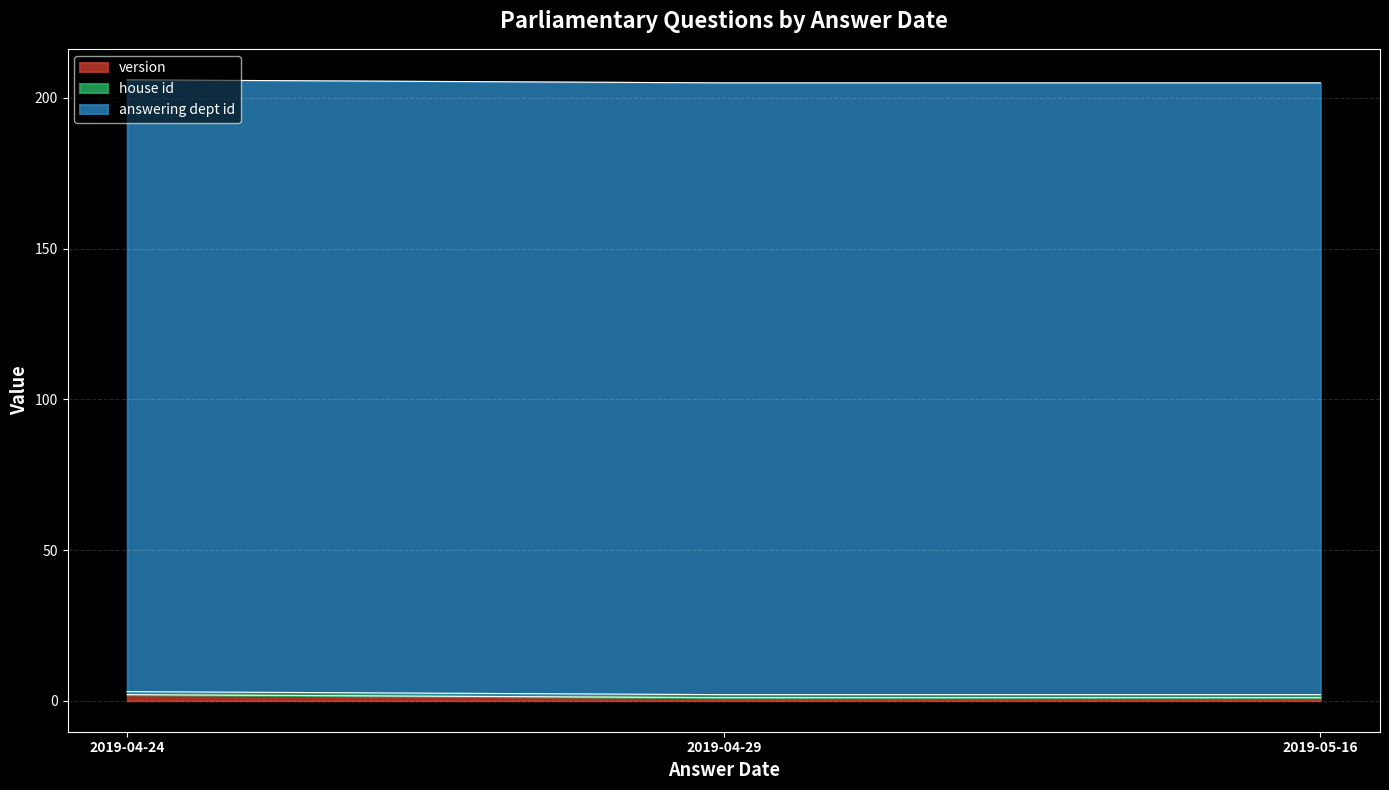

What position from the left is 2019-04-24?

1